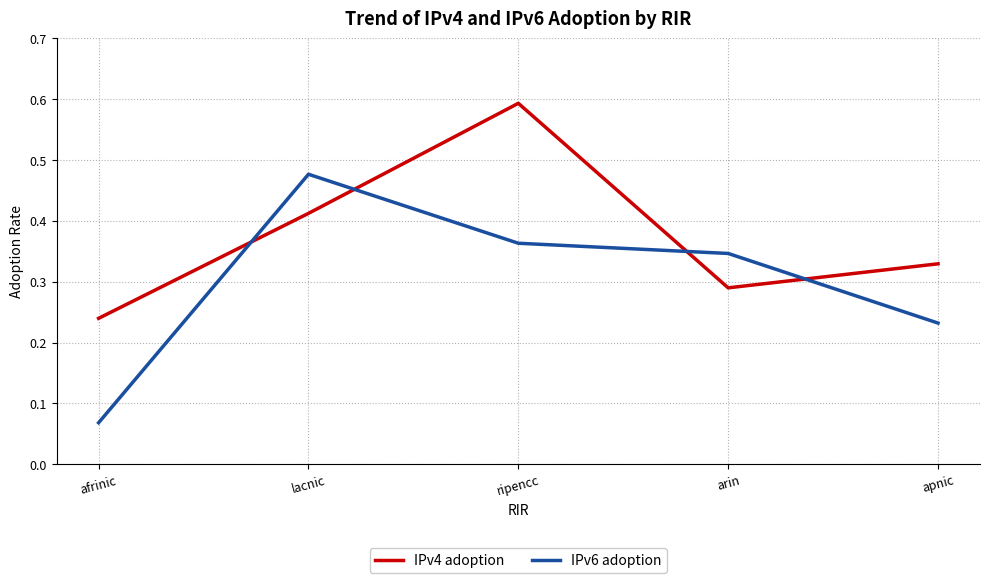

List the series in order of their peak value, highest first.

IPv4 adoption, IPv6 adoption